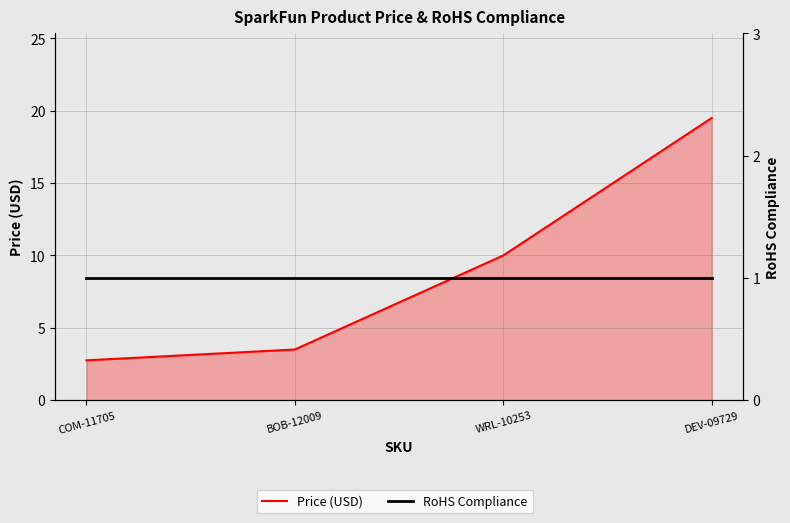

The value of RoHS Compliance at COM-11705 is 1.0. True or false?

True